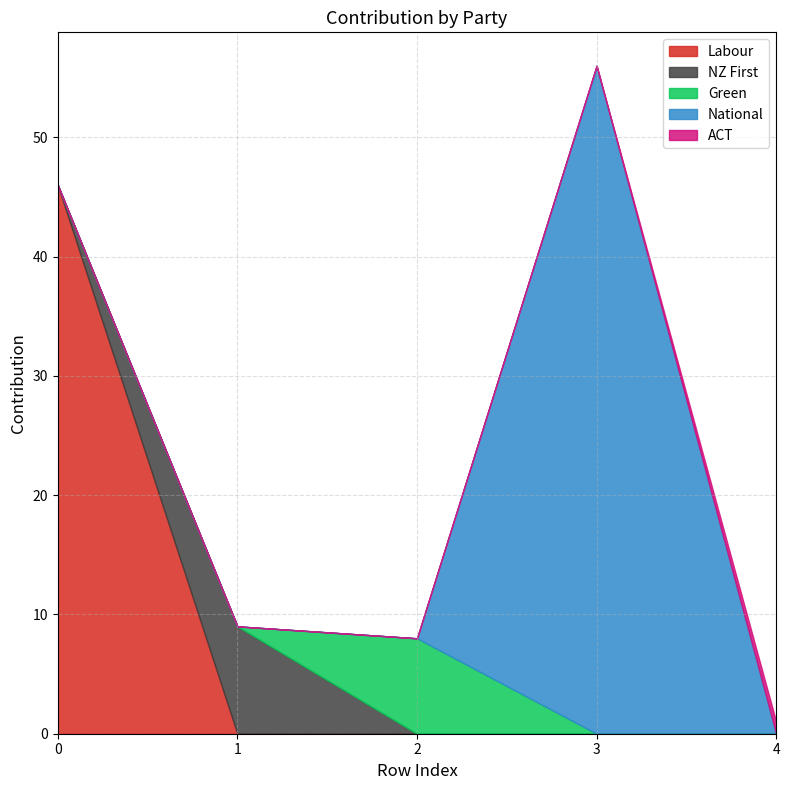

What is the difference between the highest and lowest values at 4?

1